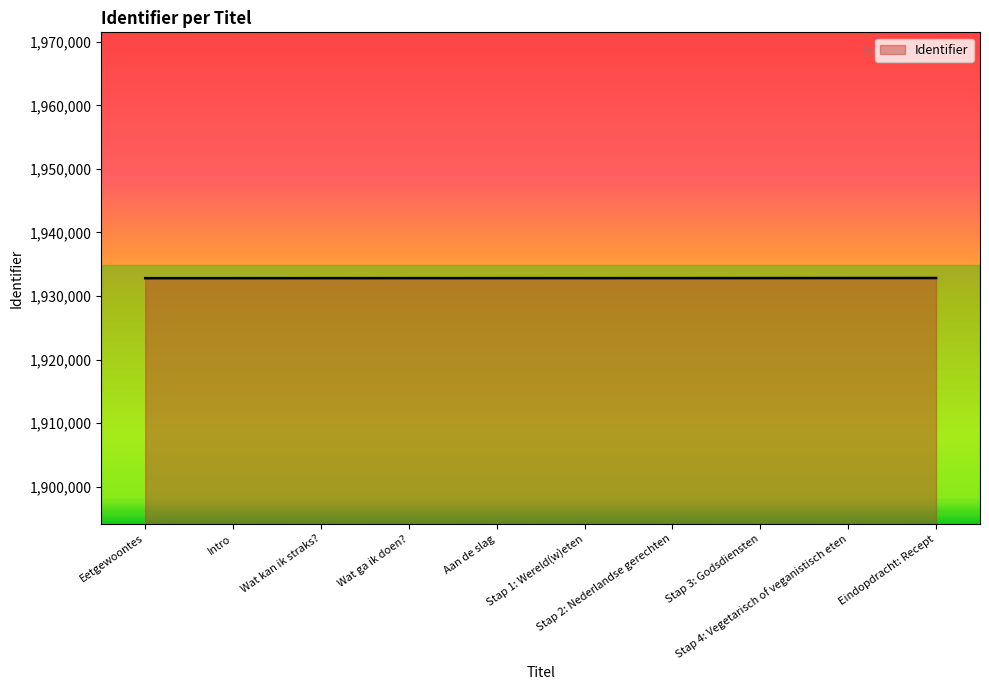

Is it true that the value at Stap 3: Godsdiensten is 1932824?

True